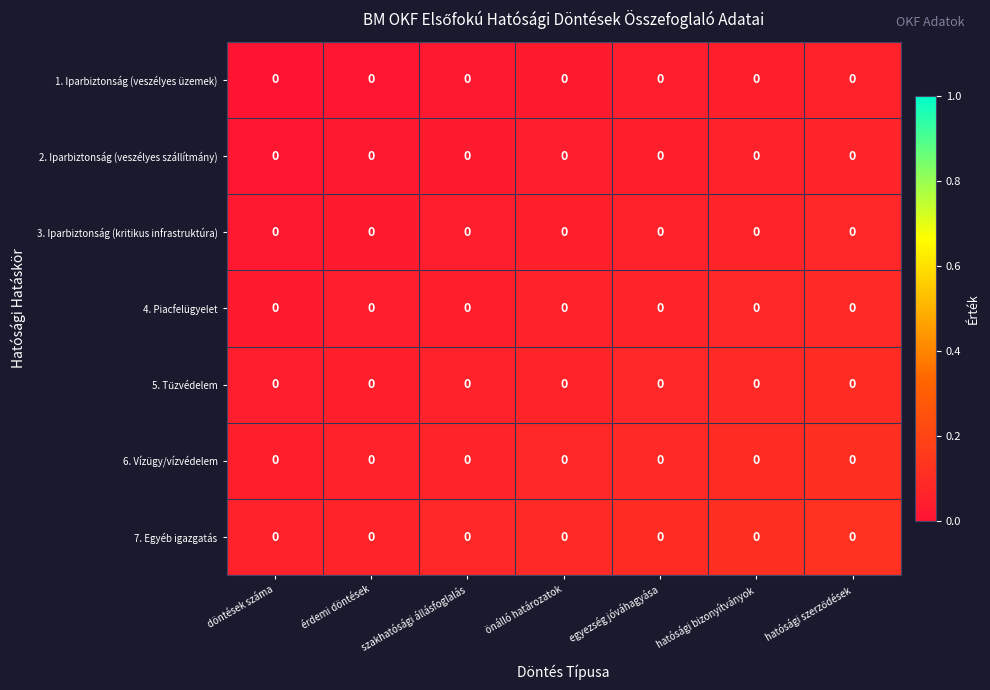

Is it true that 2. Iparbiztonság (veszélyes szállítmány) equals 0.1 at önálló határozatok?

False